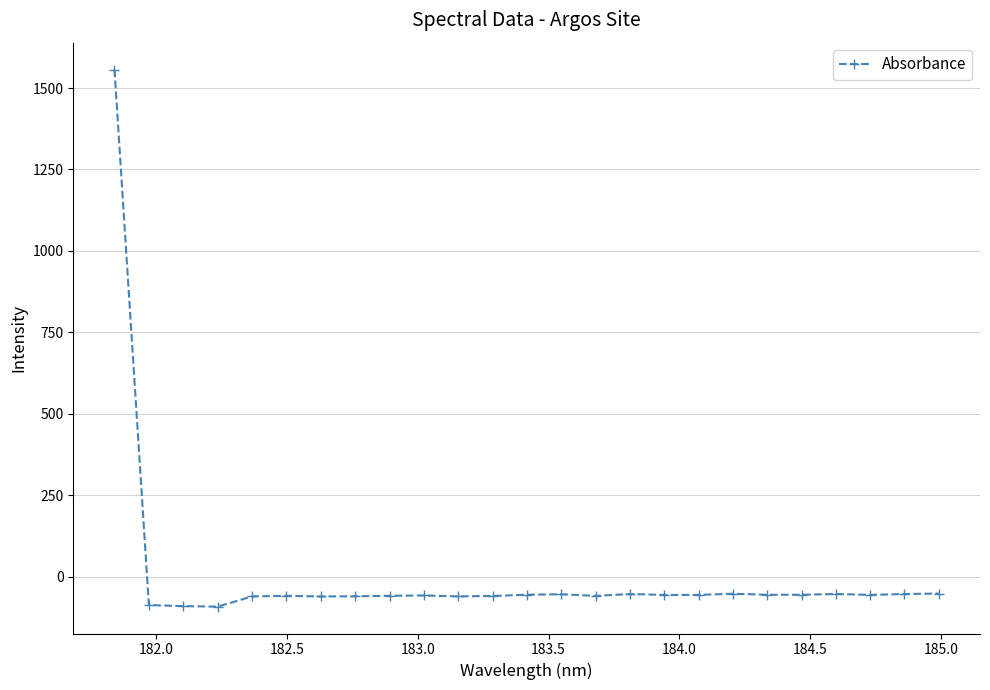

True or false: the data has more than 2 interior local peaks.

True